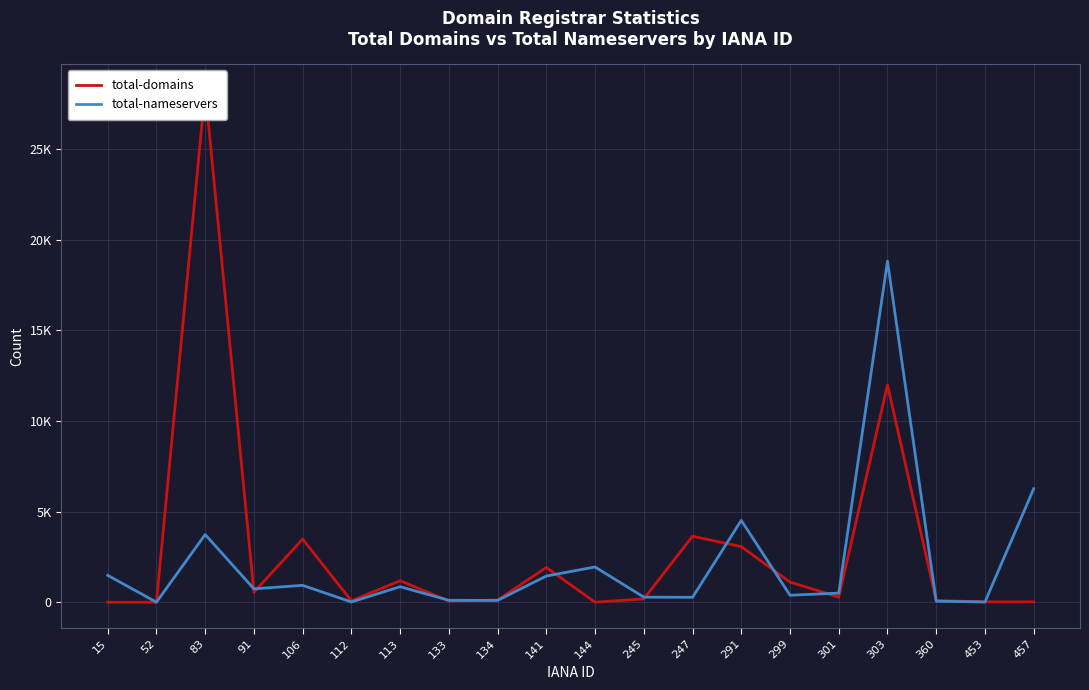

At which category is the sum across all series the highest?

83